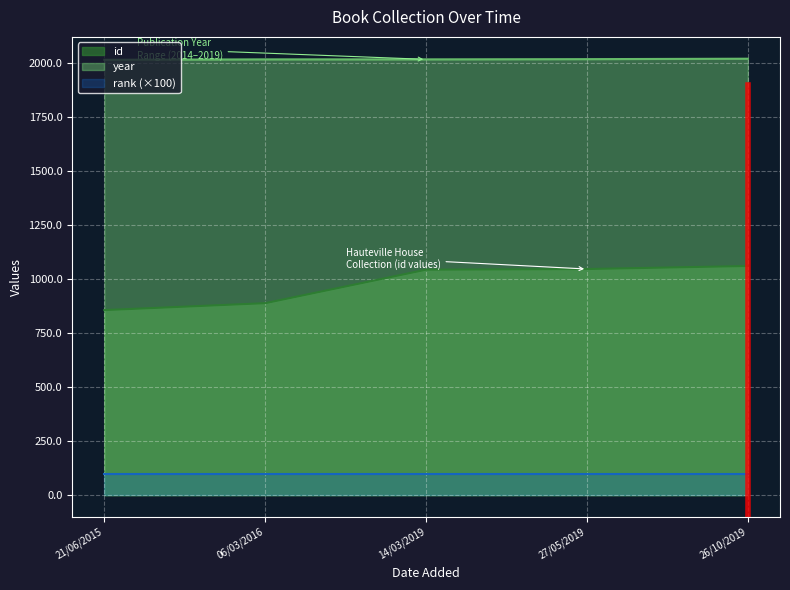

Between 06/03/2016 and 26/10/2019, which is larger?

26/10/2019